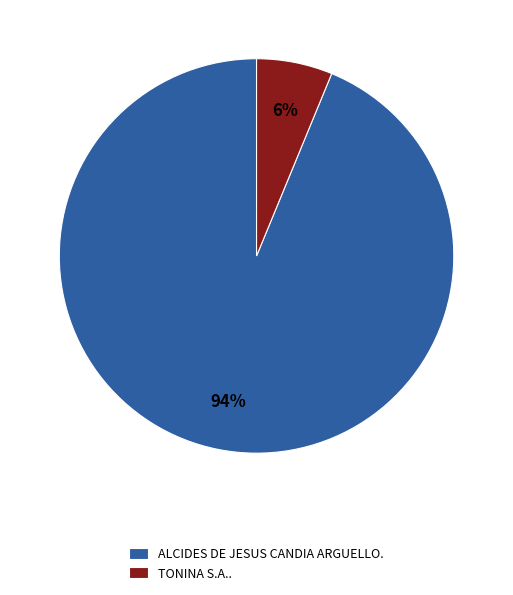

True or false: ALCIDES DE JESUS CANDIA ARGUELLO. accounts for 99% of the total.

False